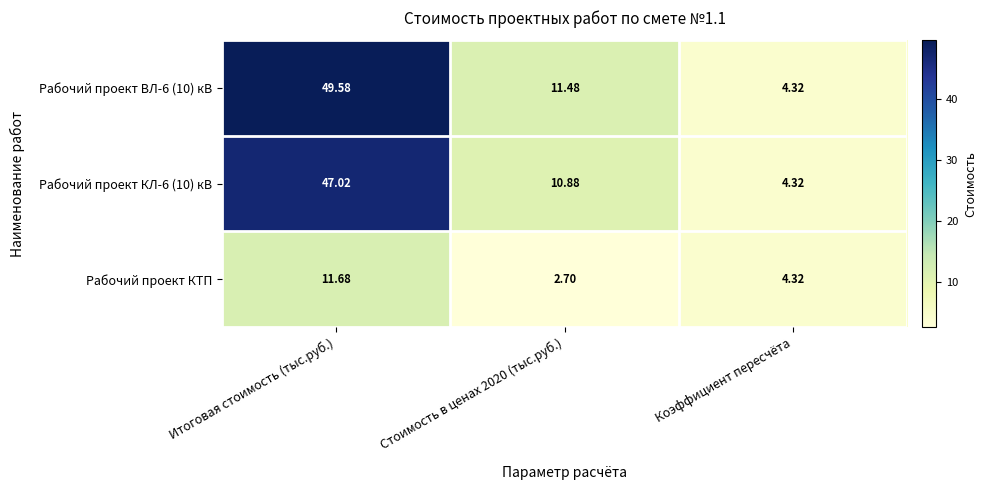

At which label does Рабочий проект КЛ-6 (10) кВ first exceed 10?

Итоговая стоимость (тыс.руб.)